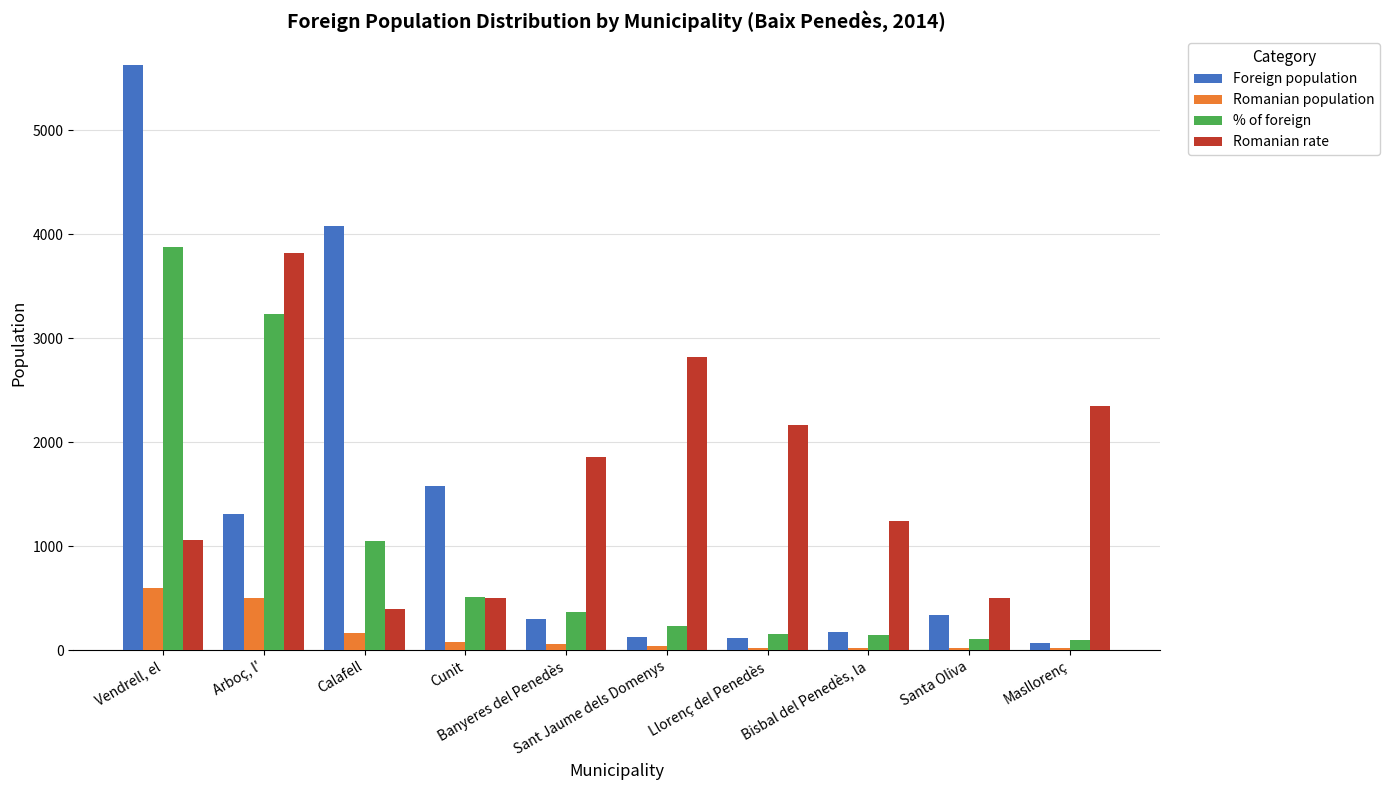

What is the sum of all Romanian population values?

1507